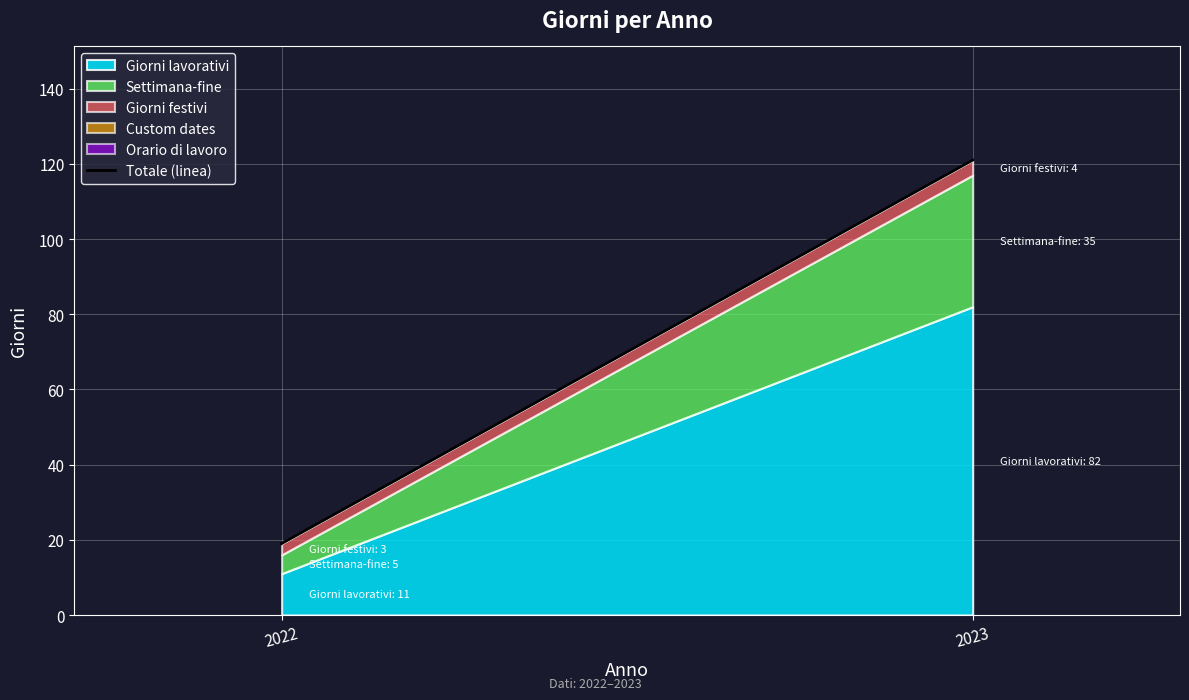

What is the difference between the values at 2022 and 2023?

102